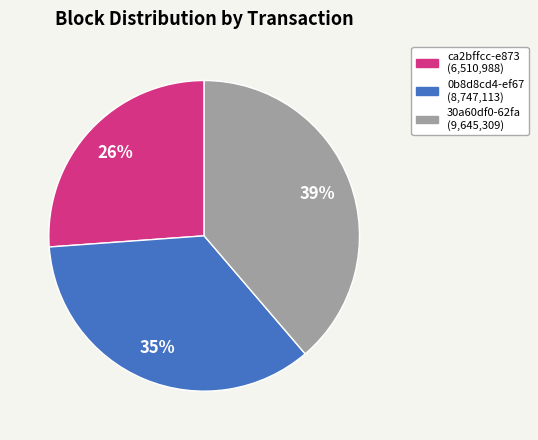

Count the number of slices in the pie.

3